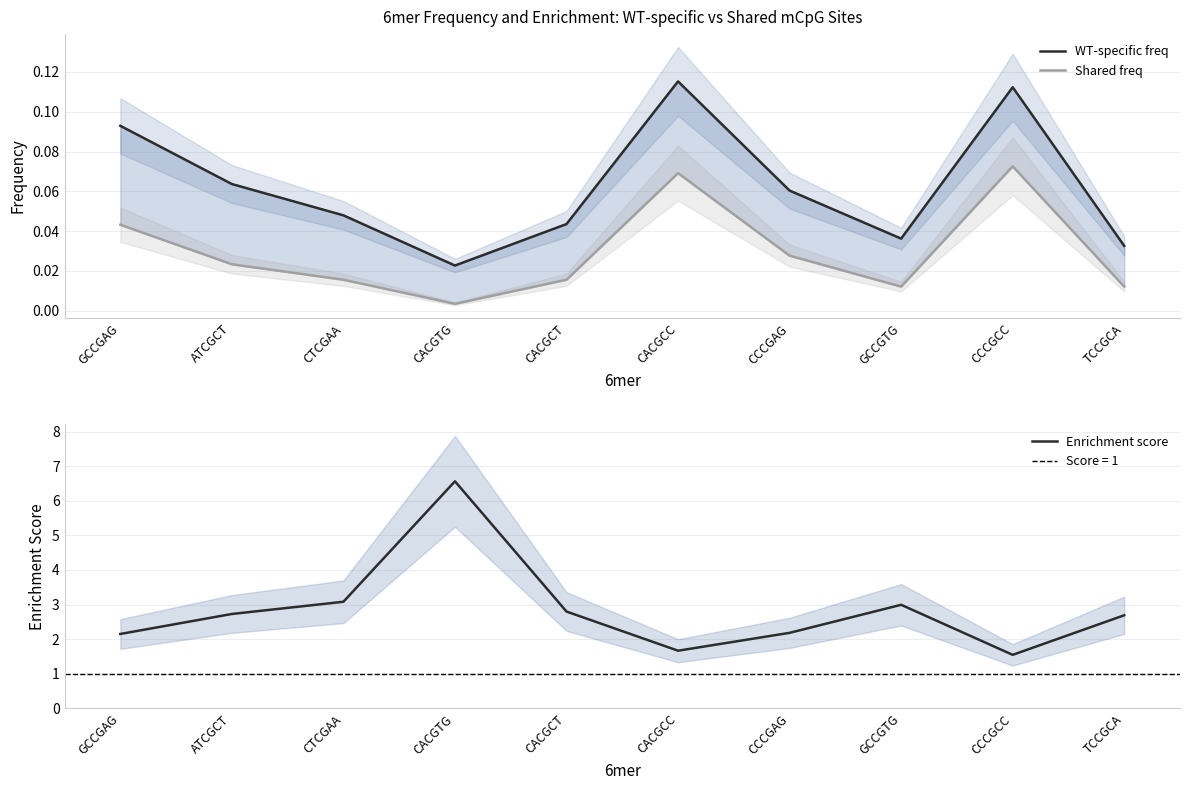

Reading left to right, list all the values displayed in this chart.

WT-specific freq: GCCGAG=0.1	ATCGCT=0.1	CTCGAA=0.0	CACGTG=0.0	CACGCT=0.0	CACGCC=0.1	CCCGAG=0.1	GCCGTG=0.0	CCCGCC=0.1	TCCGCA=0.0
Shared freq: GCCGAG=0.0	ATCGCT=0.0	CTCGAA=0.0	CACGTG=0.0	CACGCT=0.0	CACGCC=0.1	CCCGAG=0.0	GCCGTG=0.0	CCCGCC=0.1	TCCGCA=0.0
Enrichment score: GCCGAG=2.2	ATCGCT=2.7	CTCGAA=3.1	CACGTG=6.6	CACGCT=2.8	CACGCC=1.7	CCCGAG=2.2	GCCGTG=3.0	CCCGCC=1.5	TCCGCA=2.7